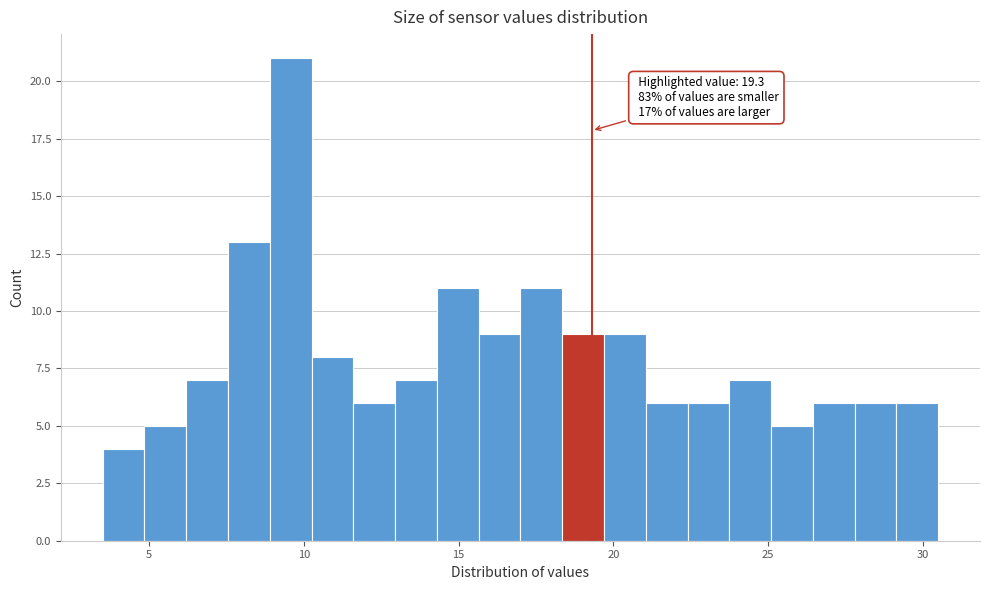

Around what value on the x-axis is the tallest bar? Give the approximate position of its centre, as read against the axis.

9.5